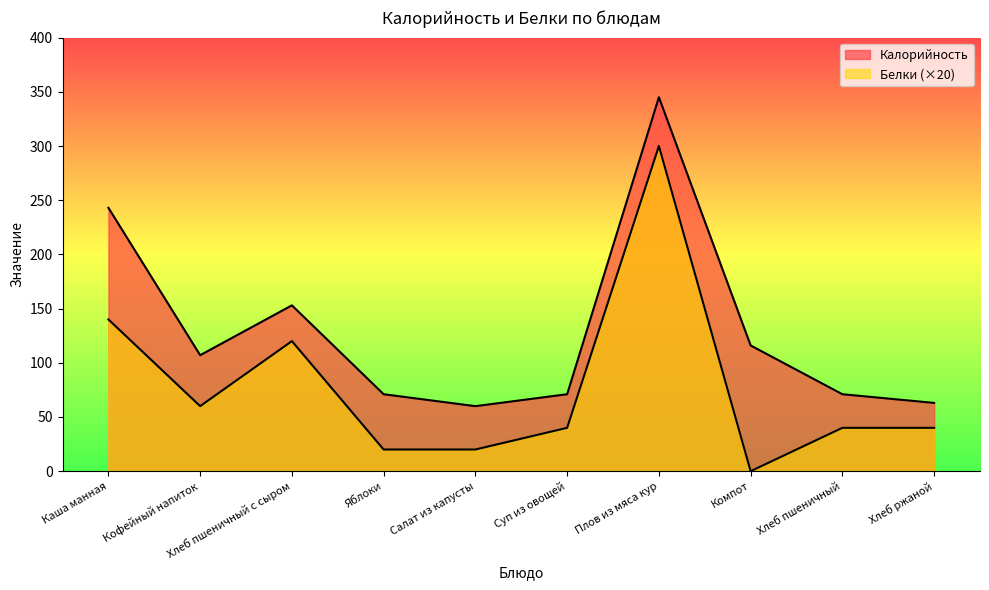

The Калорийность series shows 238 at Хлеб пшеничный с сыром. True or false?

False